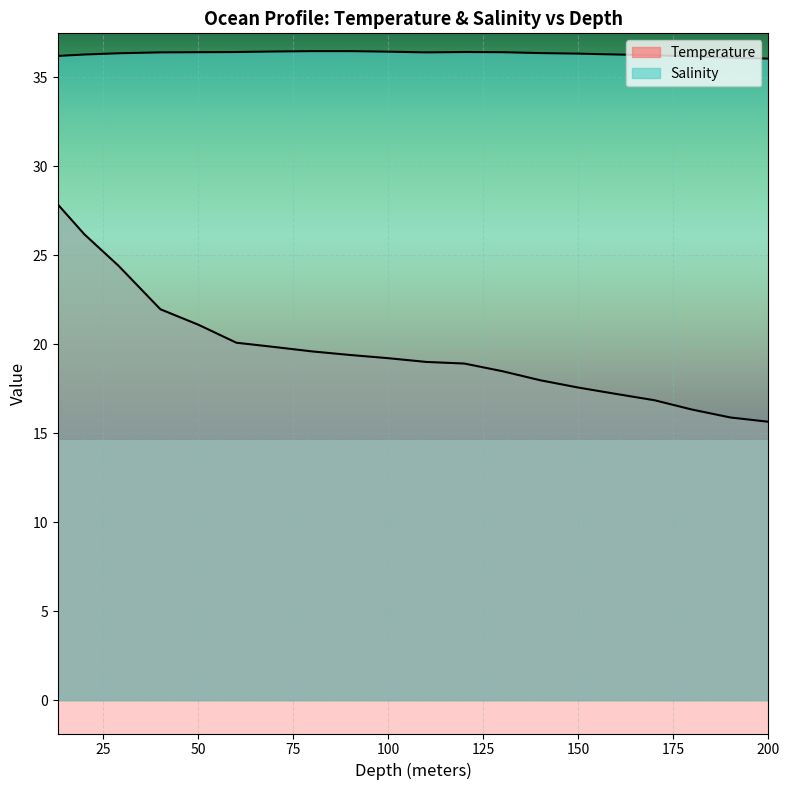

Rank the series by their maximum value, from highest to lowest.

Salinity, Temperature